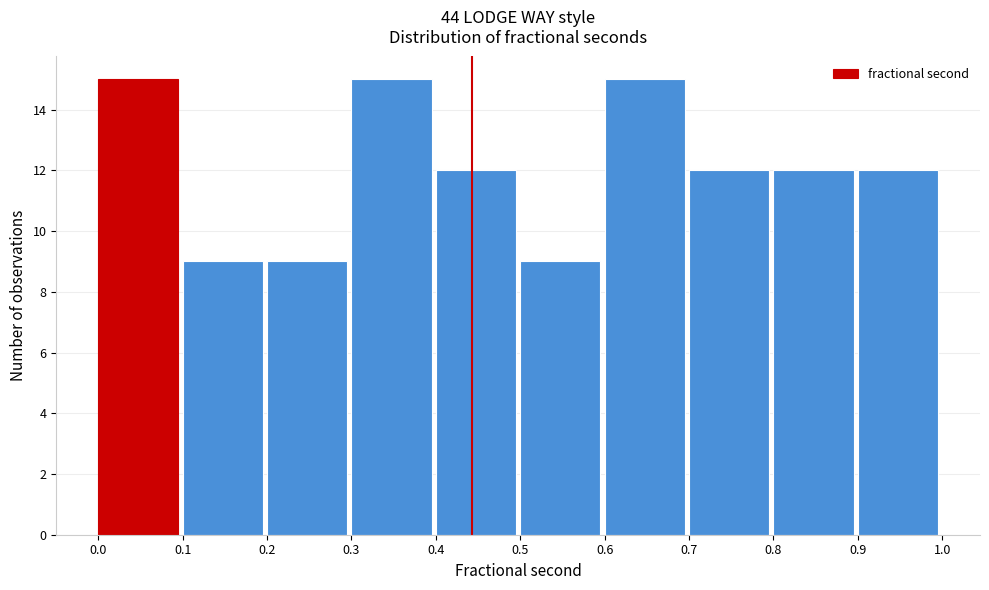

Reading left to right, list every bar in this chart as the range it spans on the x-axis followed by its height. The values are not printed on the chart, so give them approximately, as read against the axis.

0.0 to 0.1: 15
0.1 to 0.2: 9
0.2 to 0.3: 9
0.3 to 0.4: 15
0.4 to 0.5: 12
0.5 to 0.6: 9
0.6 to 0.7: 15
0.7 to 0.8: 12
0.8 to 0.9: 12
0.9 to 1.0: 12